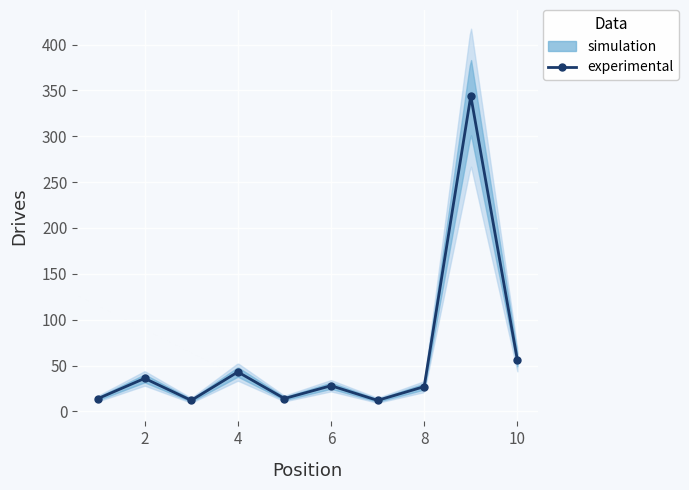

The value at 6 is 46. True or false?

False